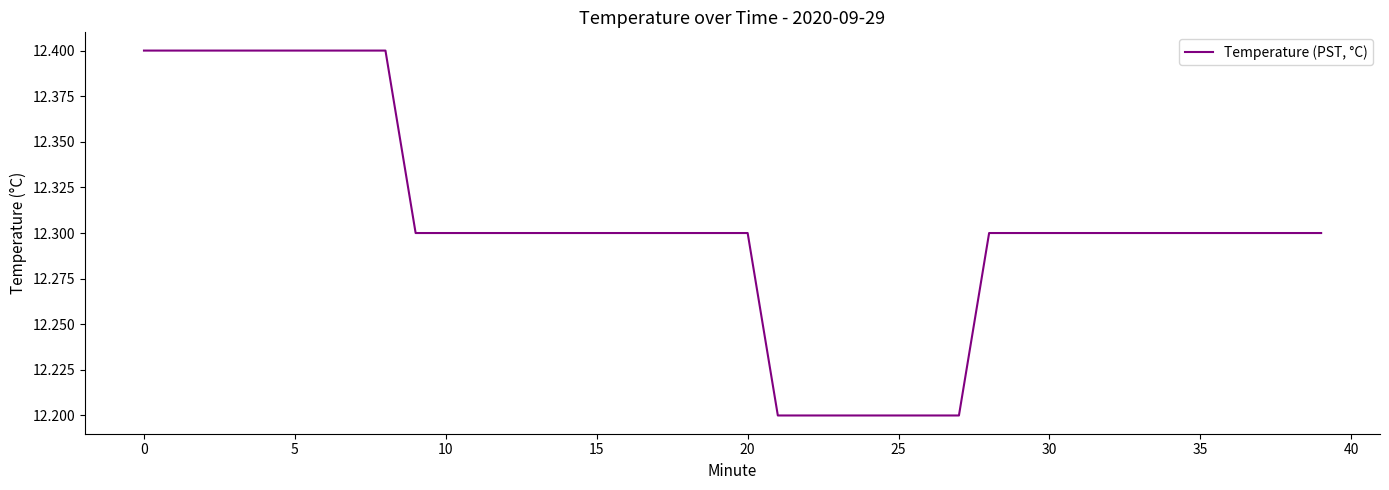

What is the greatest value displayed?

12.4